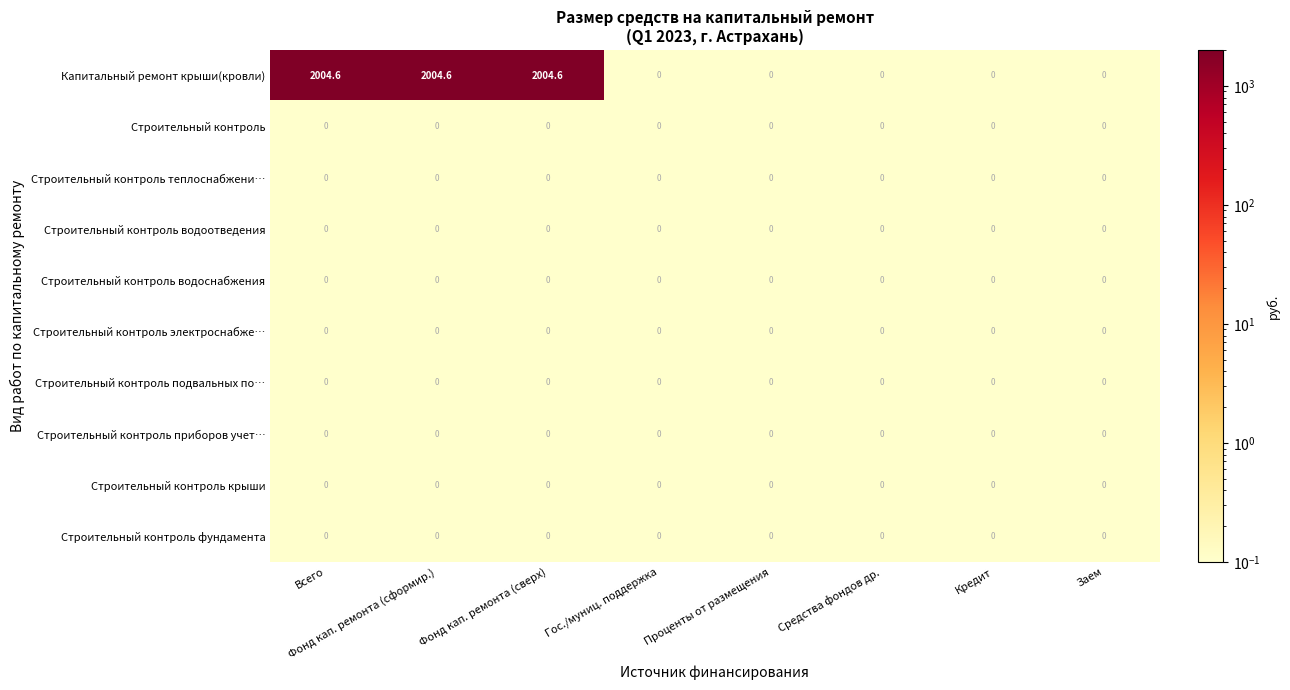

Which series has the largest total across all categories?

Капитальный ремонт крыши(кровли)